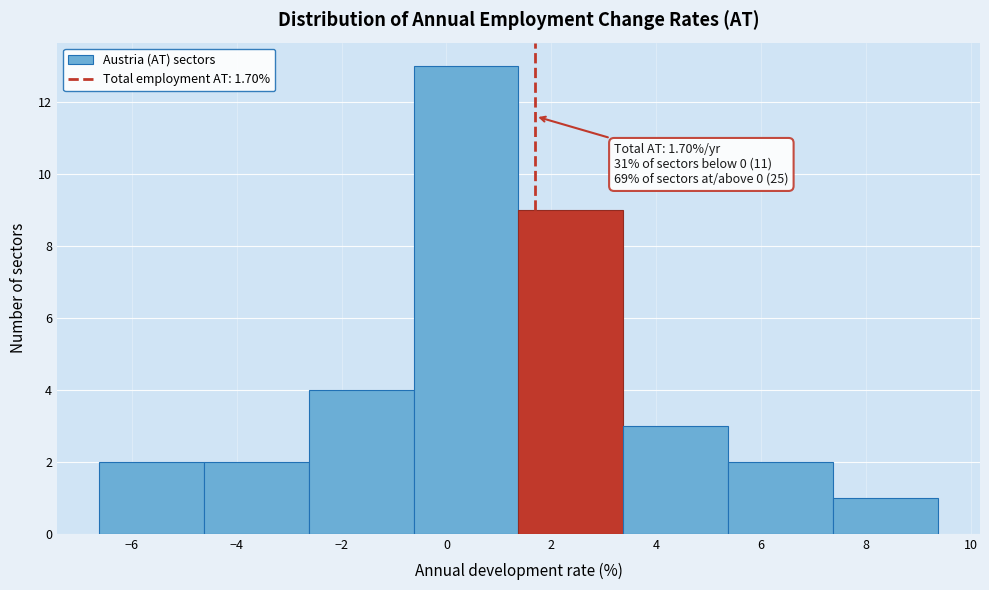

Over which range of the x-axis is the bar tallest?

-0.6 to 1.4